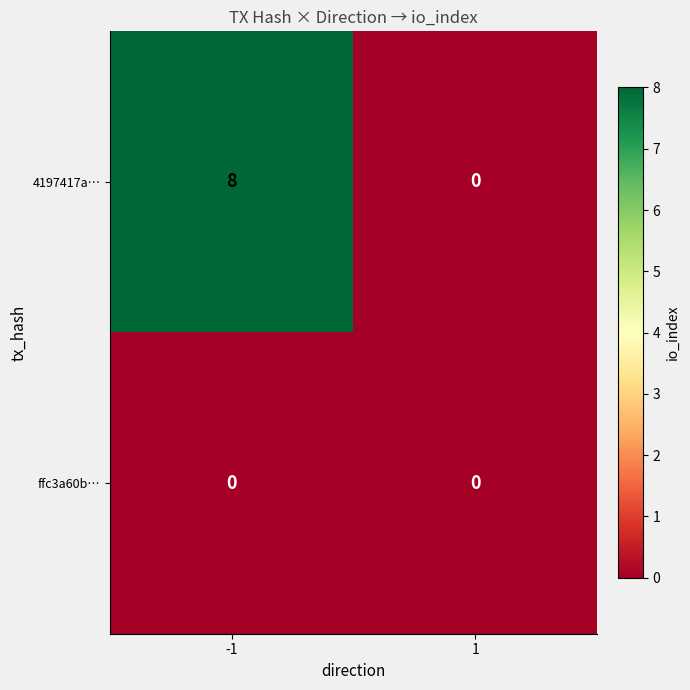

List the series in order of their peak value, highest first.

4197417a…, ffc3a60b…